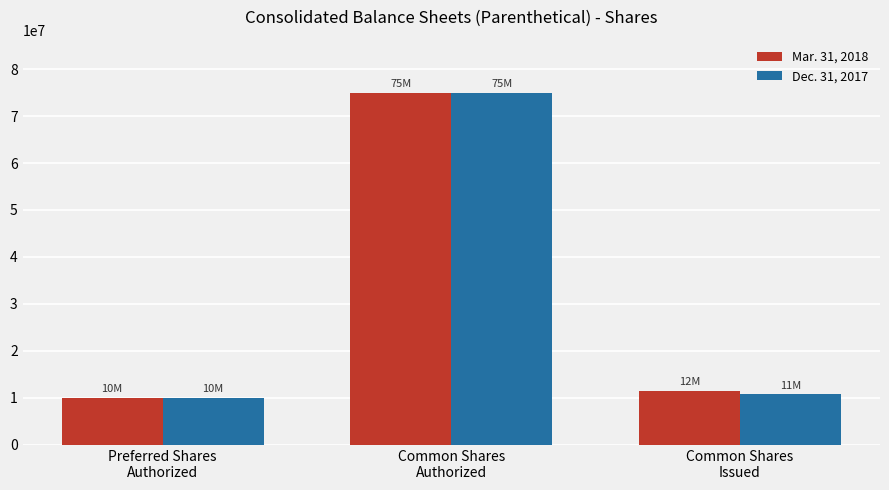

Is the value of Mar. 31, 2018 at Common Shares
Issued greater than the value of Dec. 31, 2017 at Common Shares
Issued?

Yes